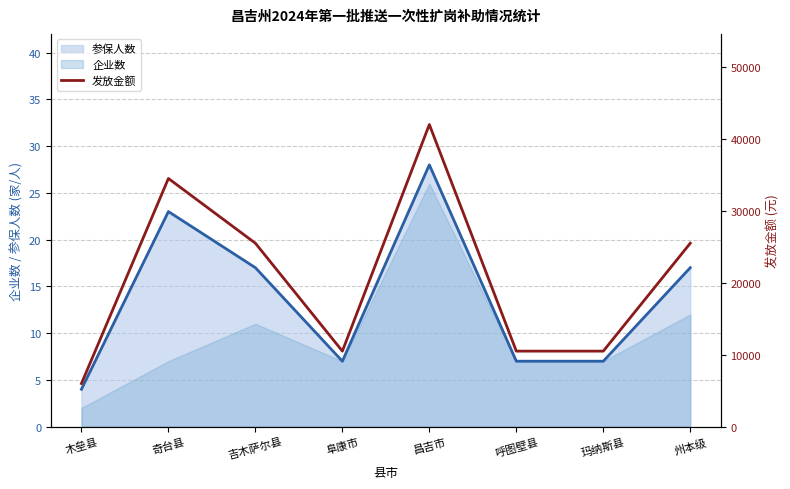

What is the average value?

20625